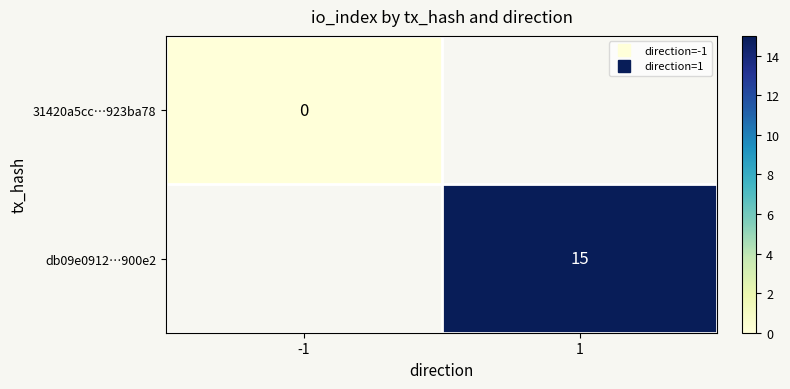

List the series in order of their overall mean, lowest first.

31420a5cc…923ba78, db09e0912…900e2